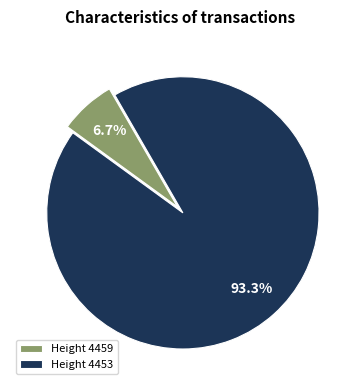

Does Height 4459 account for over 50% of the chart?

No